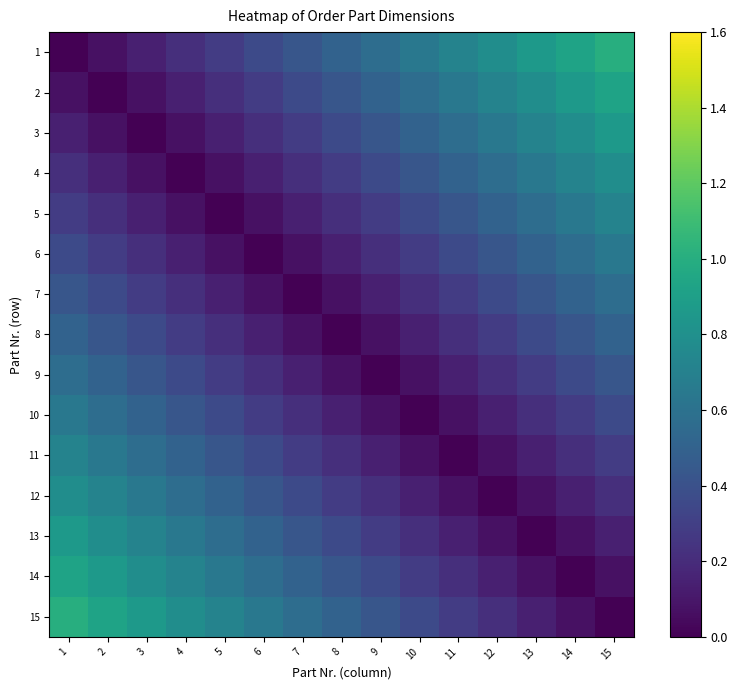

Rank the series by their maximum value, from lowest to highest.

8, 7, 9, 6, 10, 5, 11, 4, 12, 3, 13, 2, 14, 1, 15